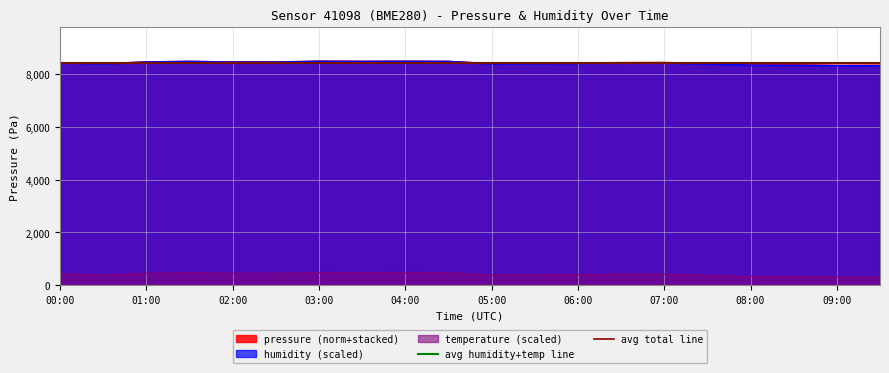

True or false: temperature (scaled) and humidity (scaled) cross at least once.

False